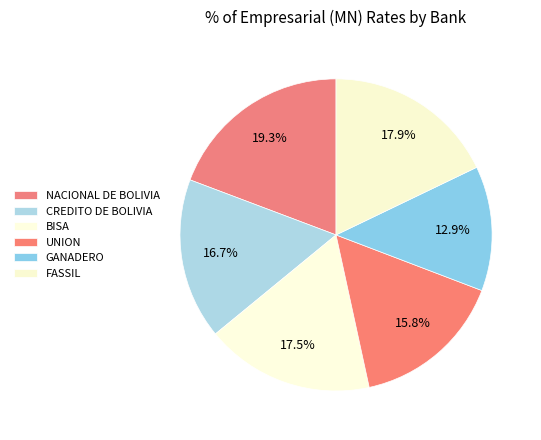

What percentage is NOT represented by CREDITO DE BOLIVIA?

83.3%